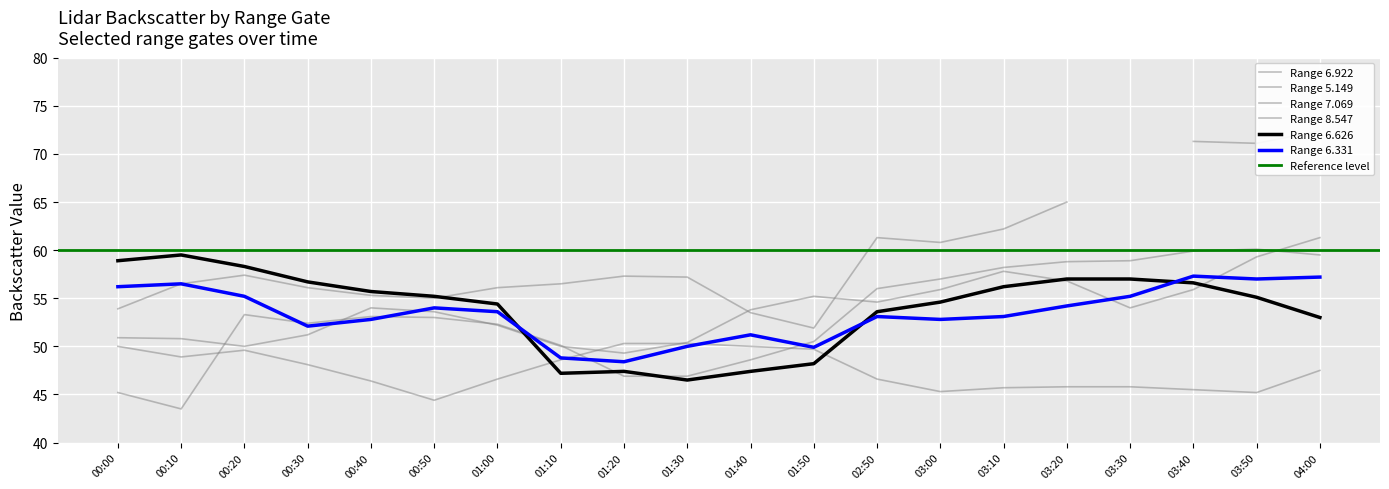

What is the difference between the maximum and minimum values in the 6.331 series?

8.9